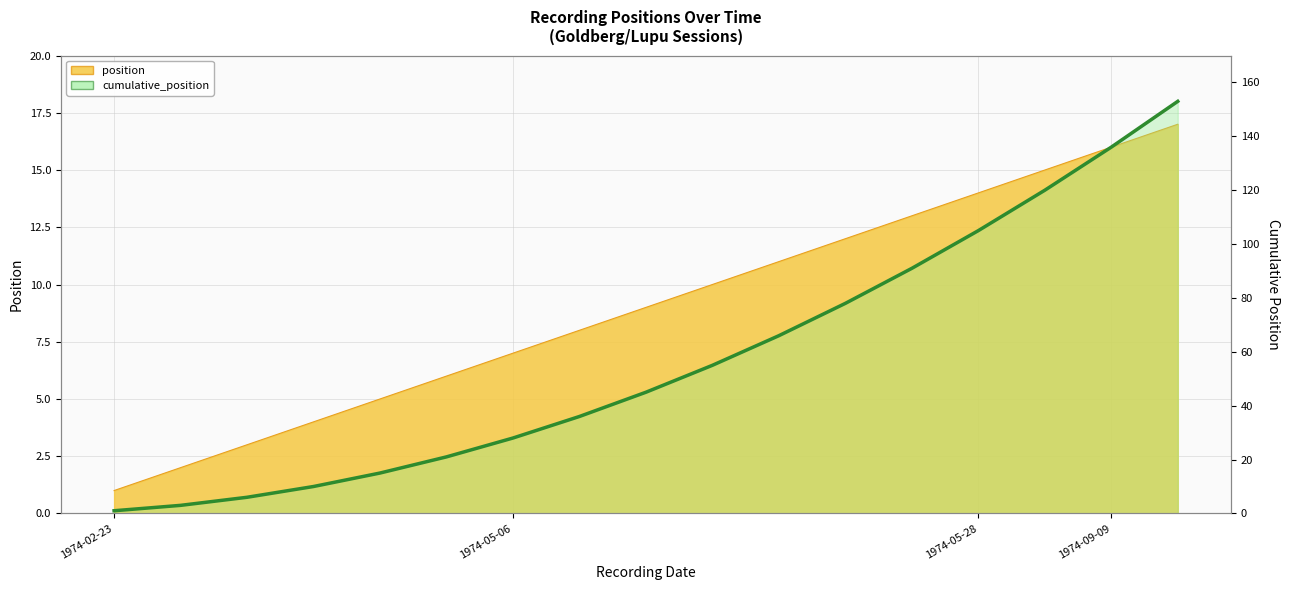

What is the sum of the values at 14 and 1974-05-06?

123